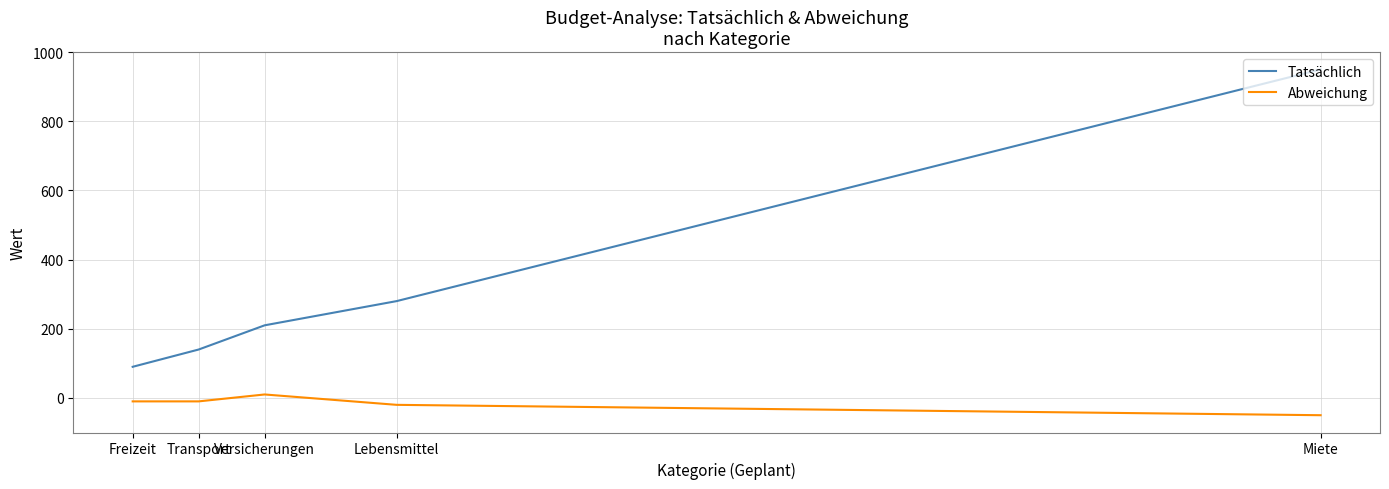

Does the chart display data point markers on the line(s)?

No